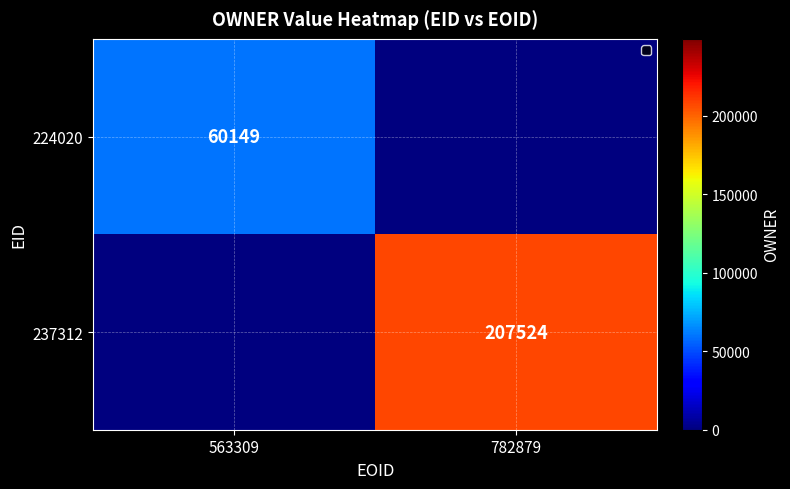

Is the value of 224020 at 563309 greater than the value of 237312 at 782879?

No